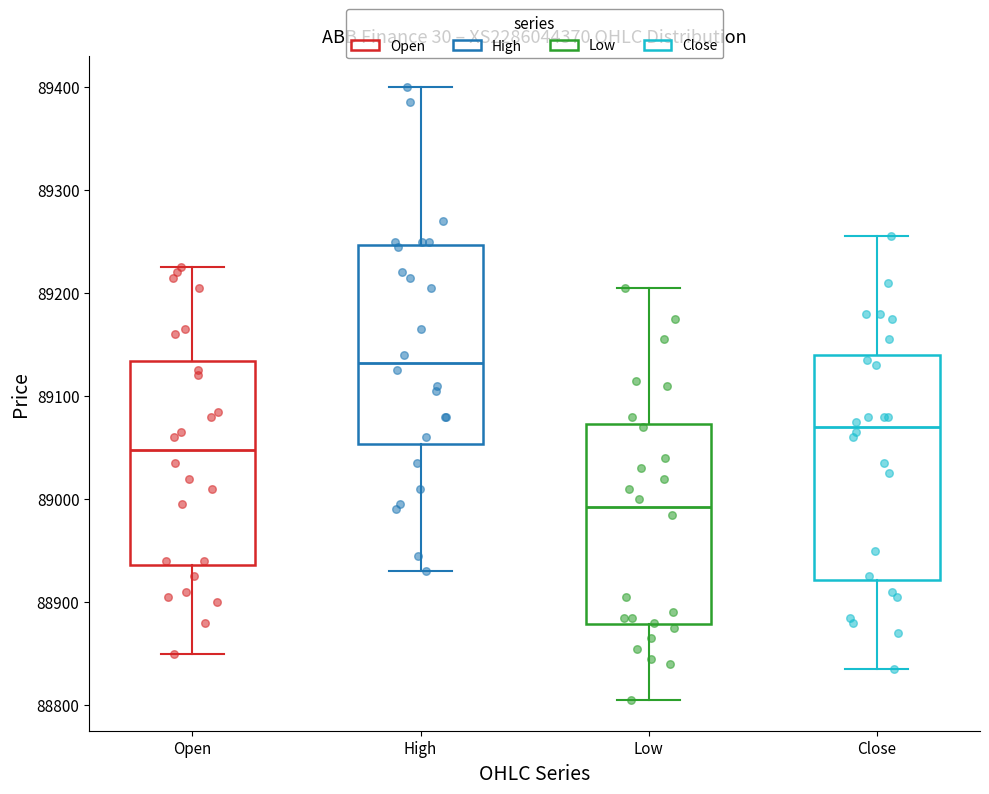

Reading left to right, transcribe this box plot: for each box, give where its median line is, the range the box spans, and where its two whiskers end, as read against the y-axis. The values are not printed on the chart, so give them approximately, as read against the axis.

Open: median 89050, box 88940 to 89130, whiskers 88850 to 89230
High: median 89130, box 89050 to 89250, whiskers 88930 to 89400
Low: median 88990, box 88880 to 89070, whiskers 88810 to 89210
Close: median 89070, box 88920 to 89140, whiskers 88840 to 89260